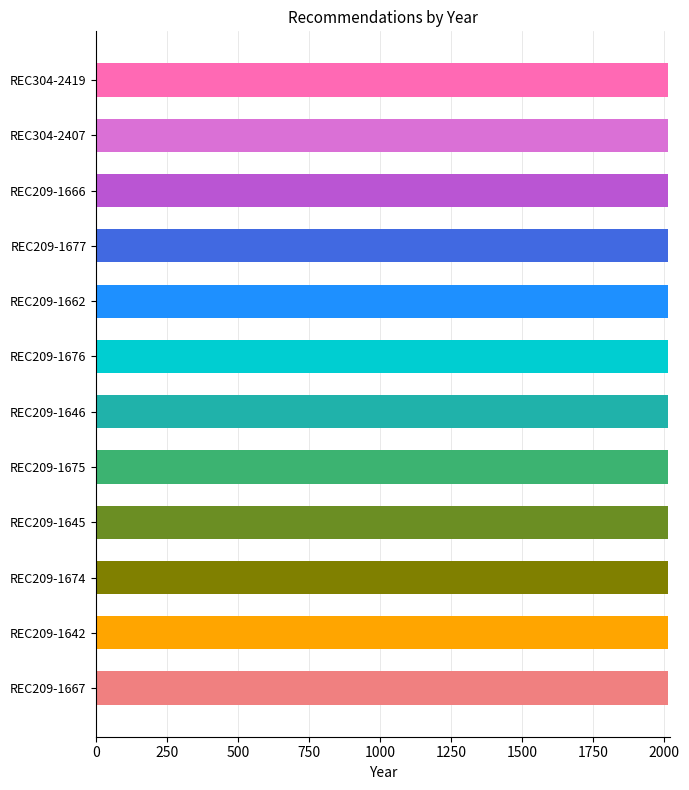

What is the average value?

2012